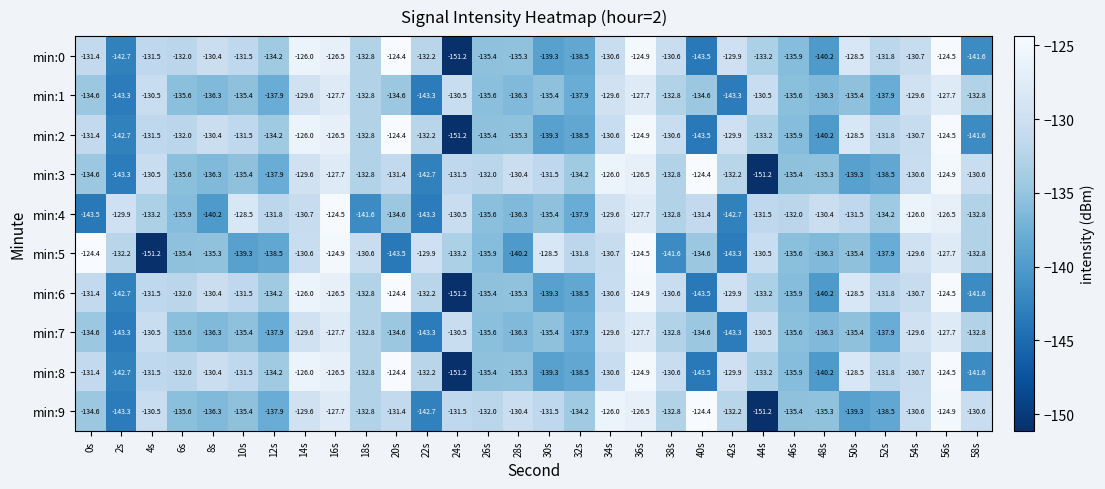

At which label does min:5 reach its minimum?

4s